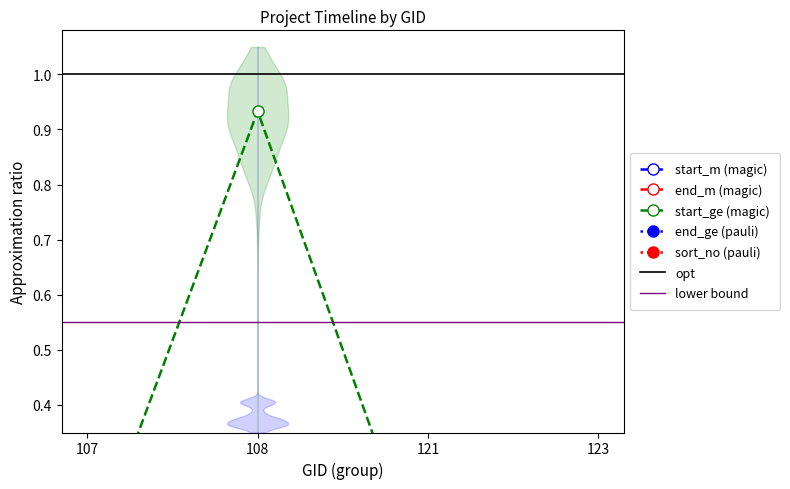

Count the end_ge values in the range 0 to 1.

4